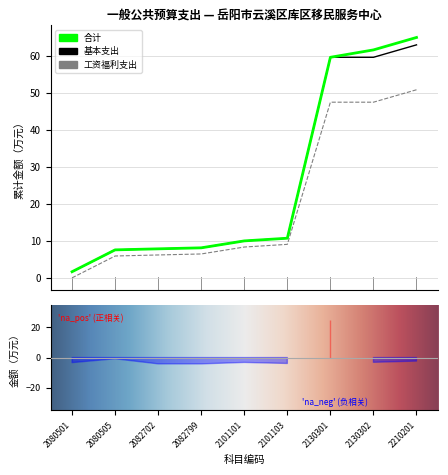

How many lines are shown in the chart?

3